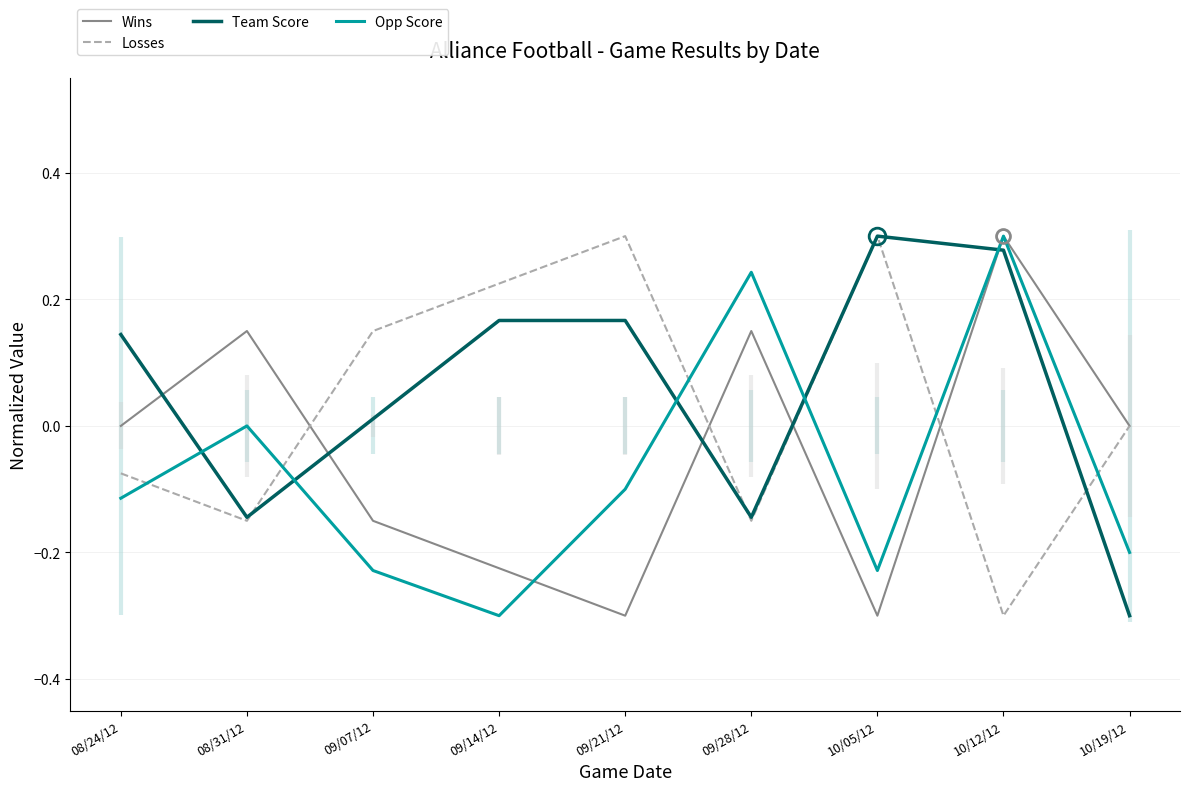

Which has a higher value, 08/24/12 or 10/12/12?

10/12/12